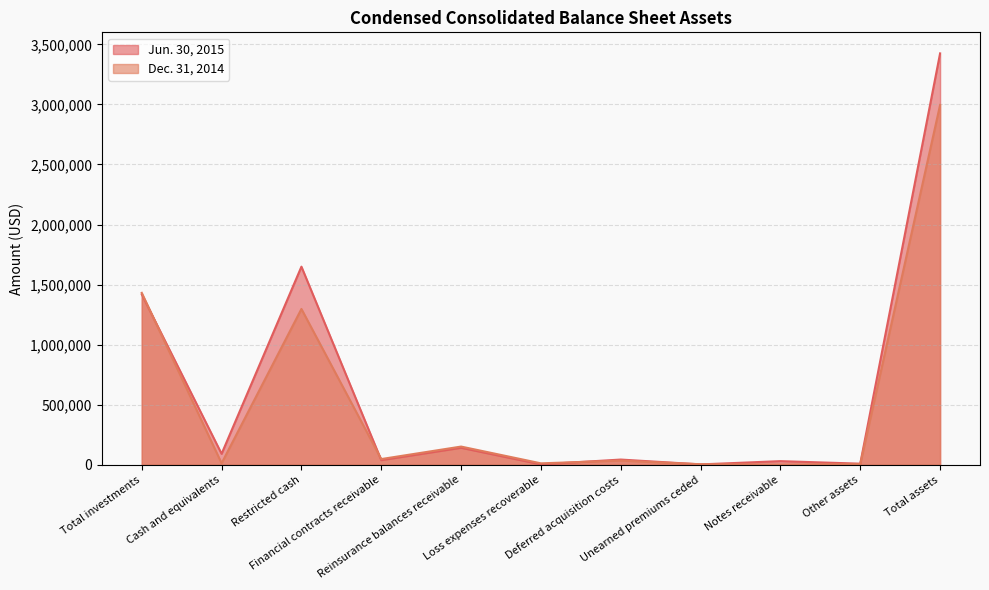

What is the difference between the Dec. 31, 2014 values at Financial contracts receivable and Unearned premiums ceded?

43144